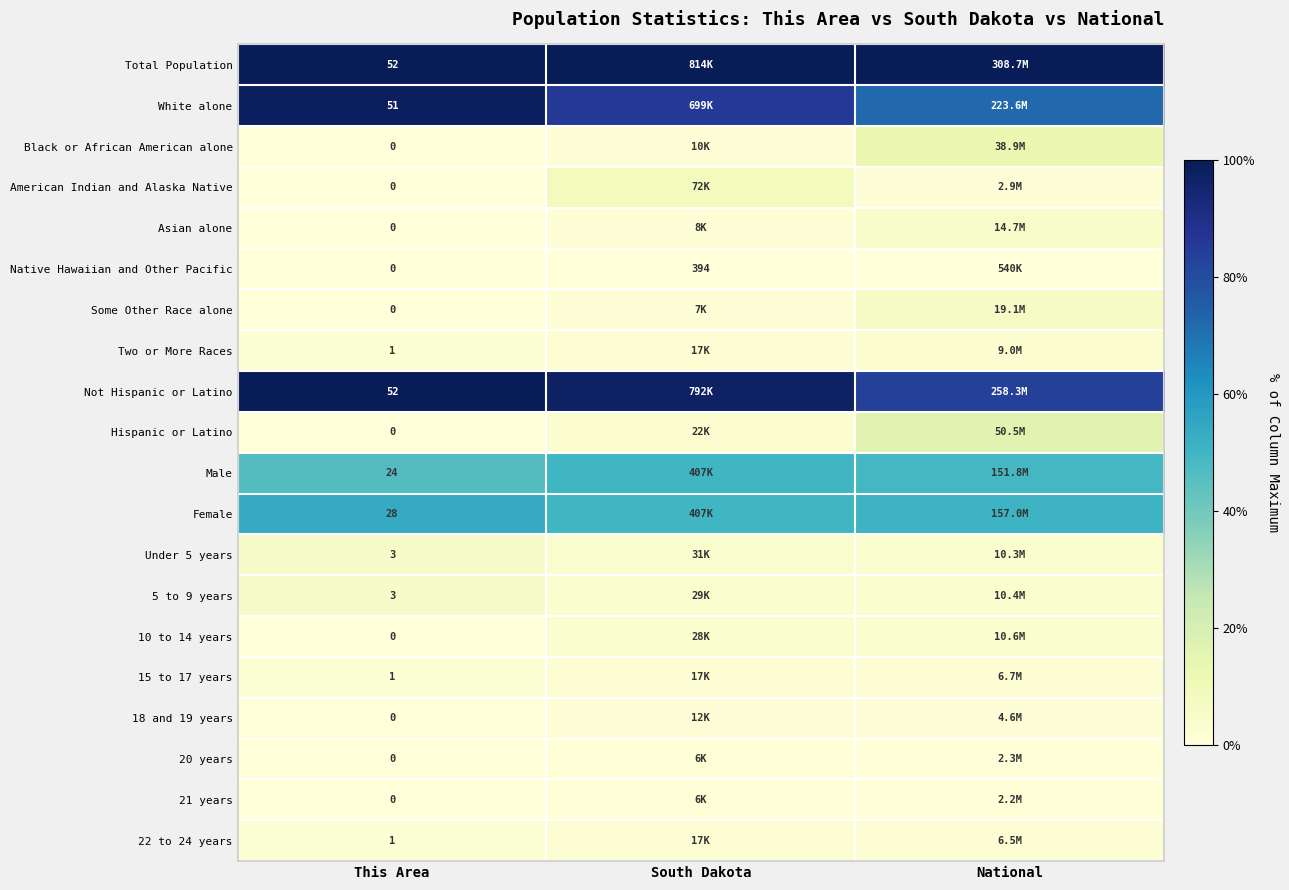

At which label is 22 to 24 years closest to 2?

This Area